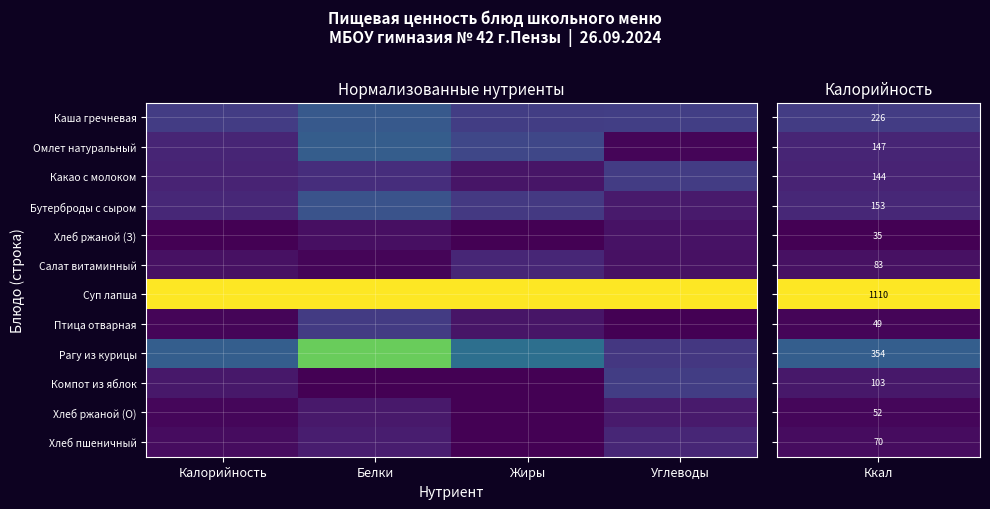

Rank the series at Белки from lowest to highest value.

Компот из яблок, Салат витаминный, Хлеб ржаной (З), Хлеб ржаной (О), Хлеб пшеничный, Какао с молоком, Птица отварная, Бутерброды с сыром, Каша гречневая, Омлет натуральный, Рагу из курицы, Суп лапша